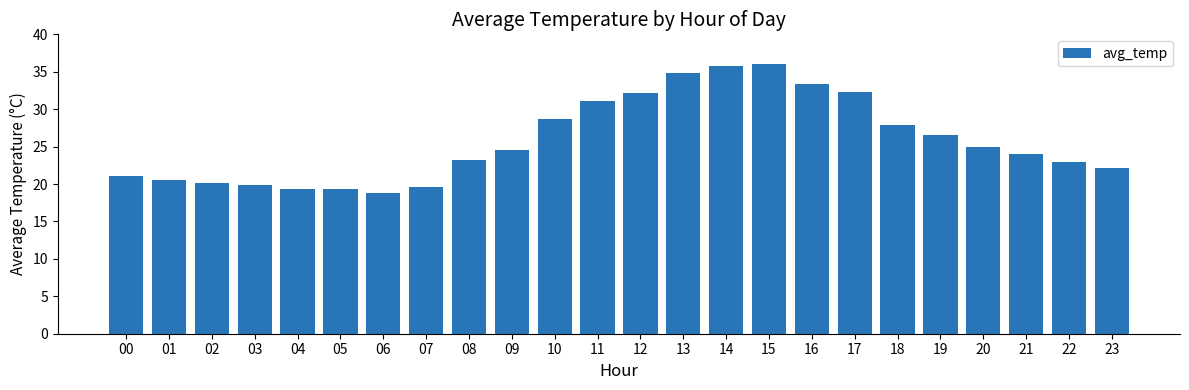

What is the minimum value shown in the chart?

18.9